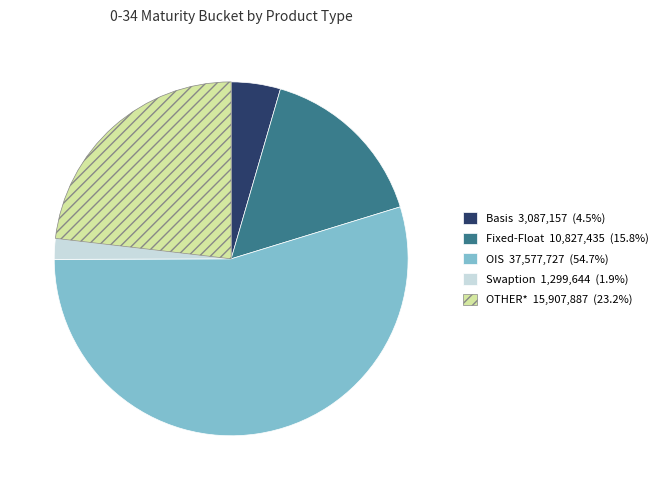

Does OIS account for over 50% of the chart?

Yes